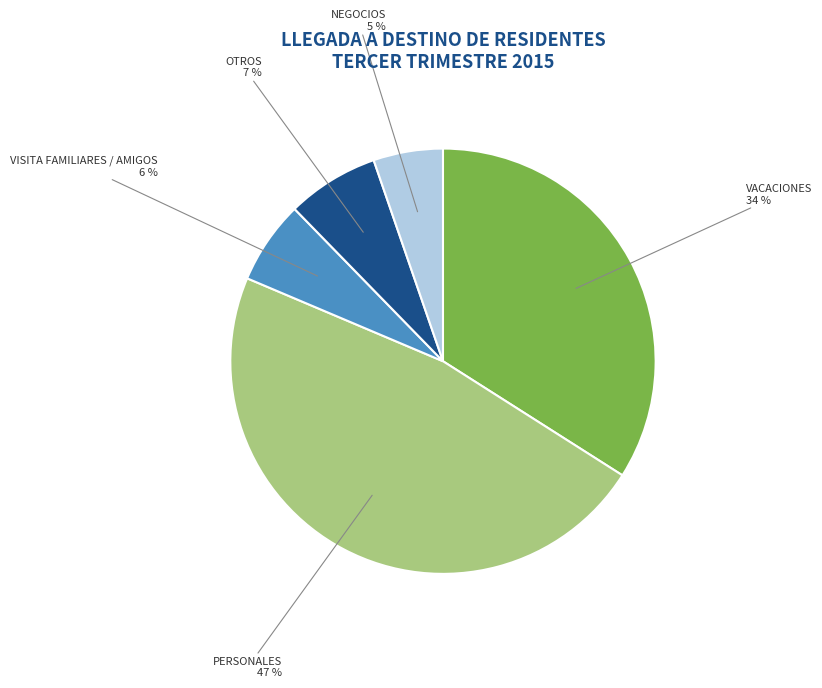

What percentage is the PERSONALES slice, to the nearest percent?

47%